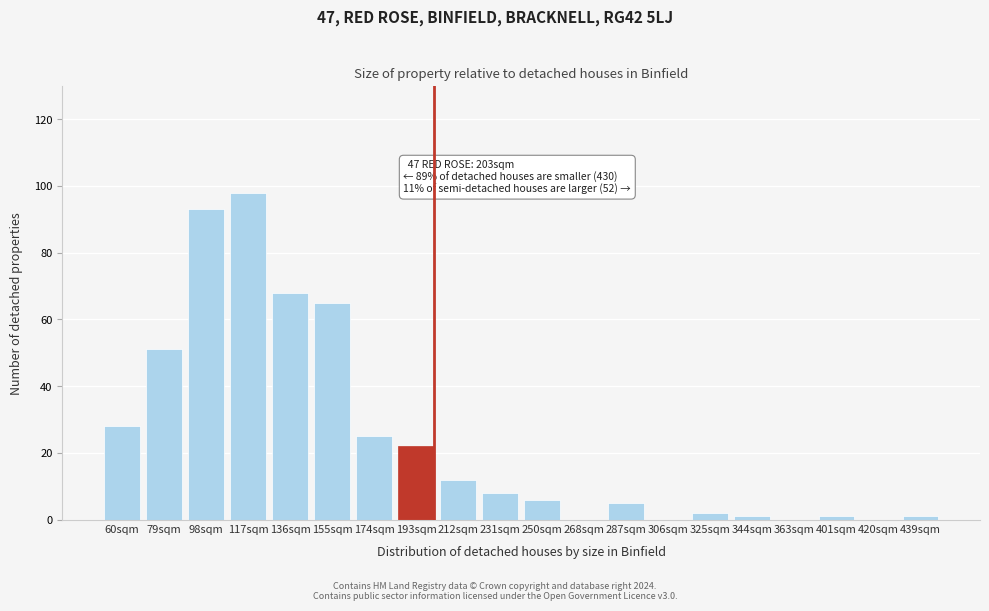

Reading right to left, extract all data points from this chart.

439sqm=1	420sqm=0	401sqm=1	363sqm=0	344sqm=1	325sqm=2	306sqm=0	287sqm=5	268sqm=0	250sqm=6	231sqm=8	212sqm=12	193sqm=22	174sqm=25	155sqm=65	136sqm=68	117sqm=98	98sqm=93	79sqm=51	60sqm=28